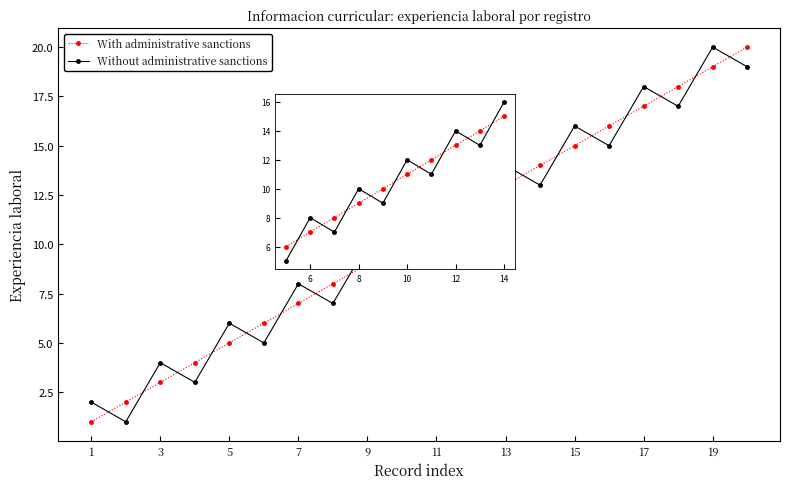

Is this an area chart (filled region under the line)?

No